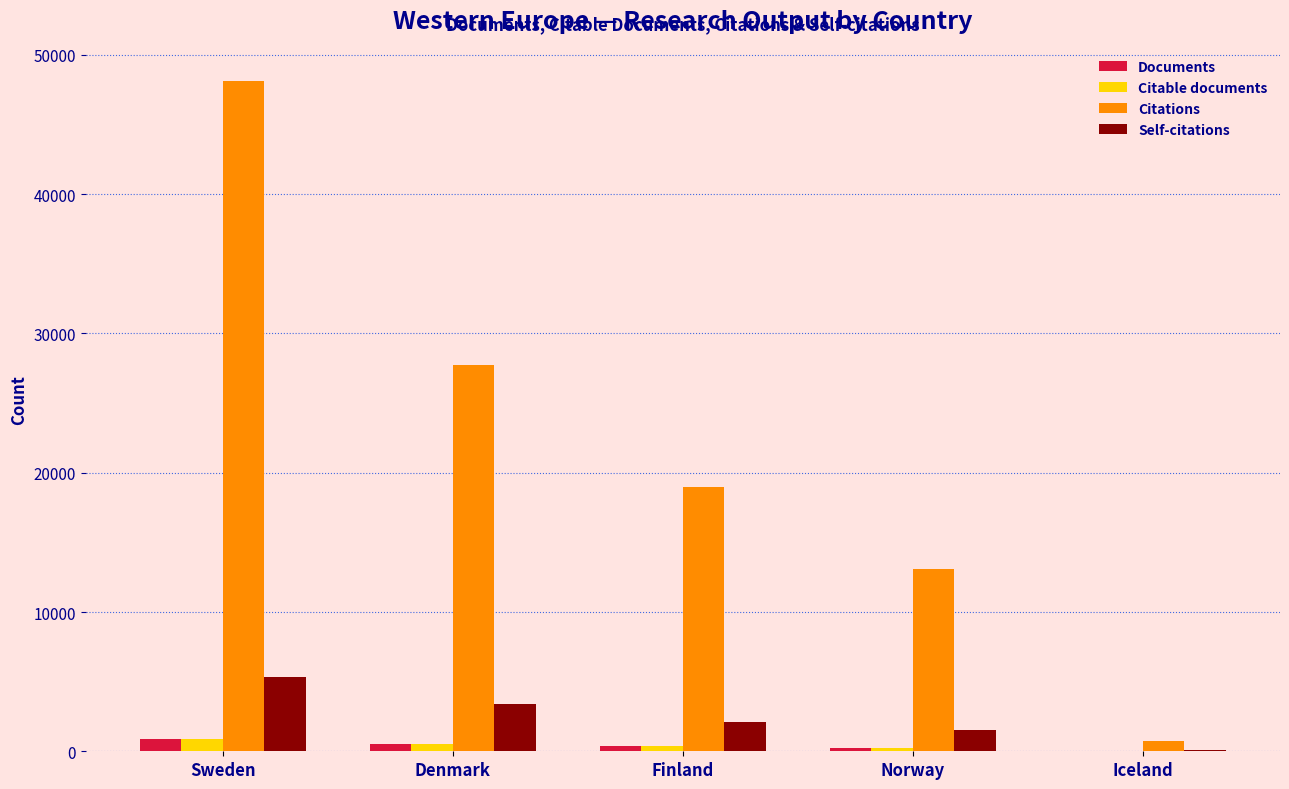

What is the average value of the Citable documents series?

408